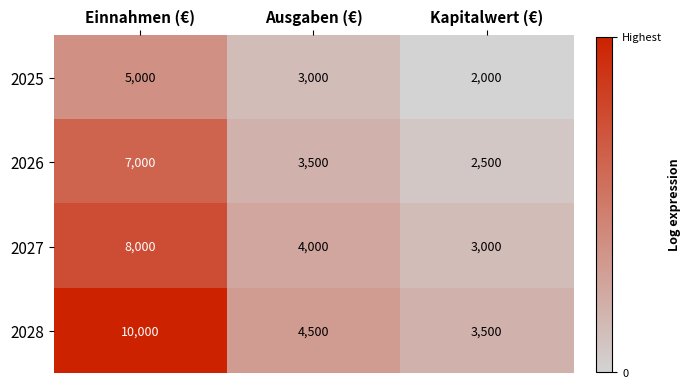

Rank the series by their average value, from lowest to highest.

2025, 2026, 2027, 2028